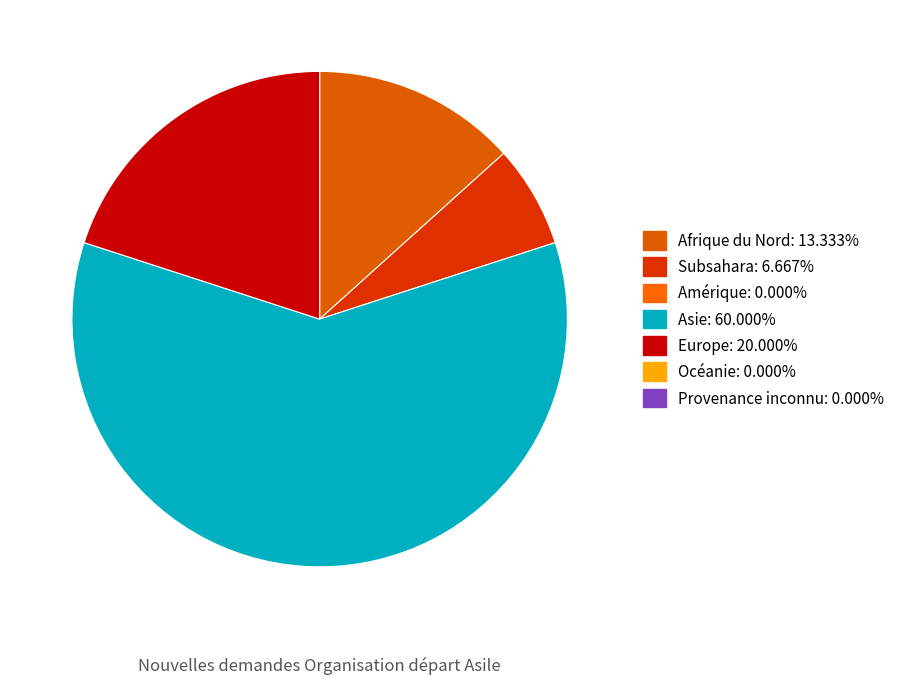

Does any single category account for the majority?

Yes